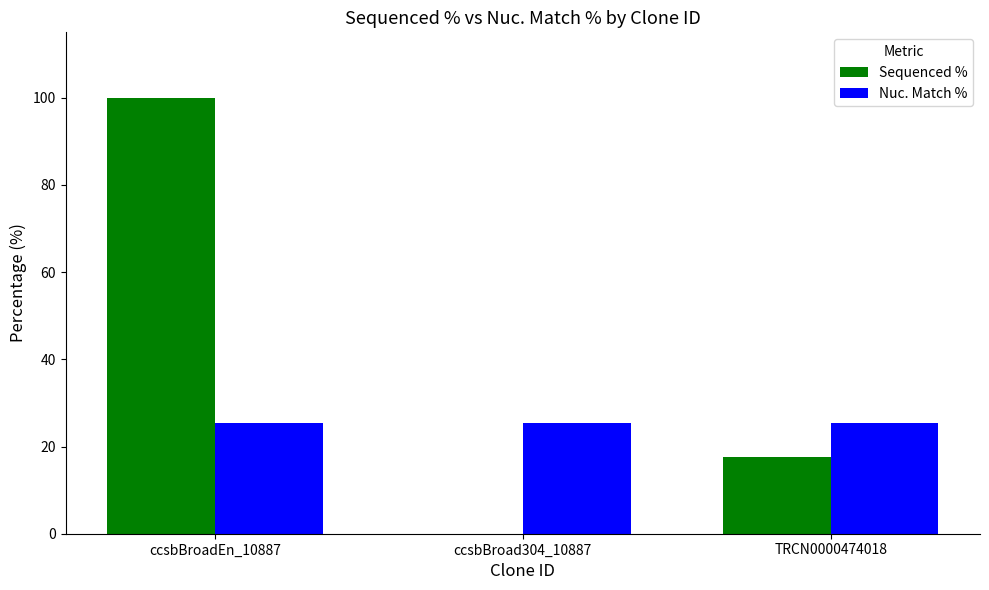

What is the sum of the Nuc. Match % values at ccsbBroad304_10887 and ccsbBroadEn_10887?

51.0